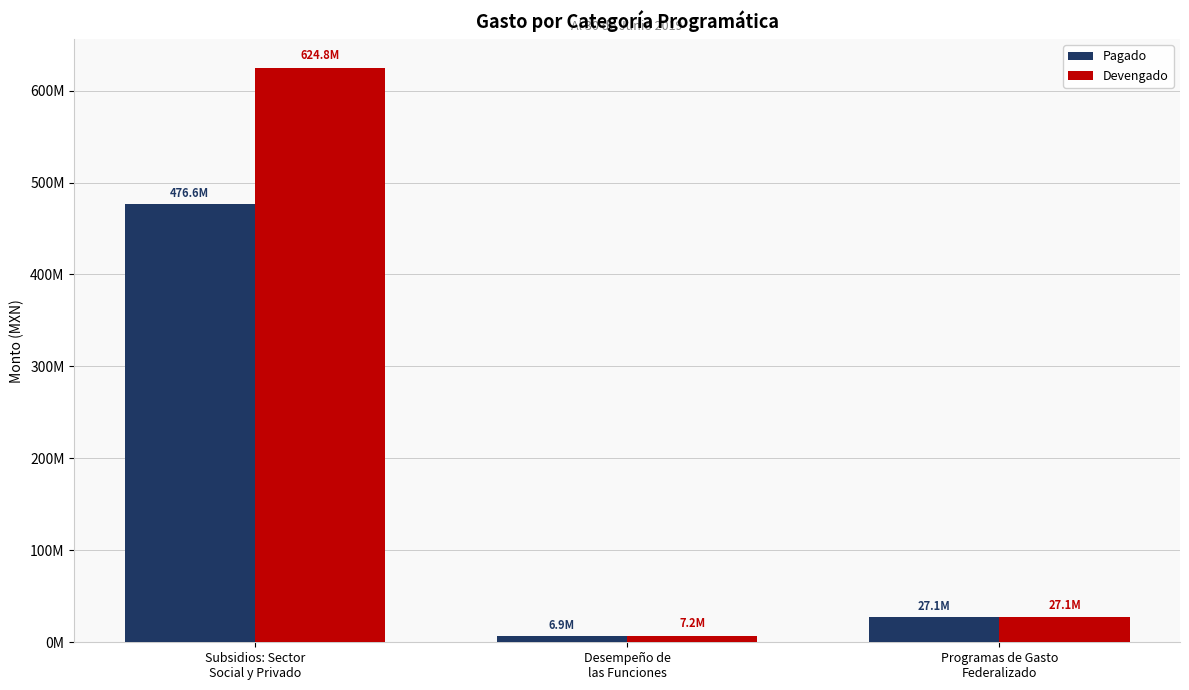

What is the sum of the Devengado values at Subsidios: Sector
Social y Privado and Desempeño de
las Funciones?

632022777.9